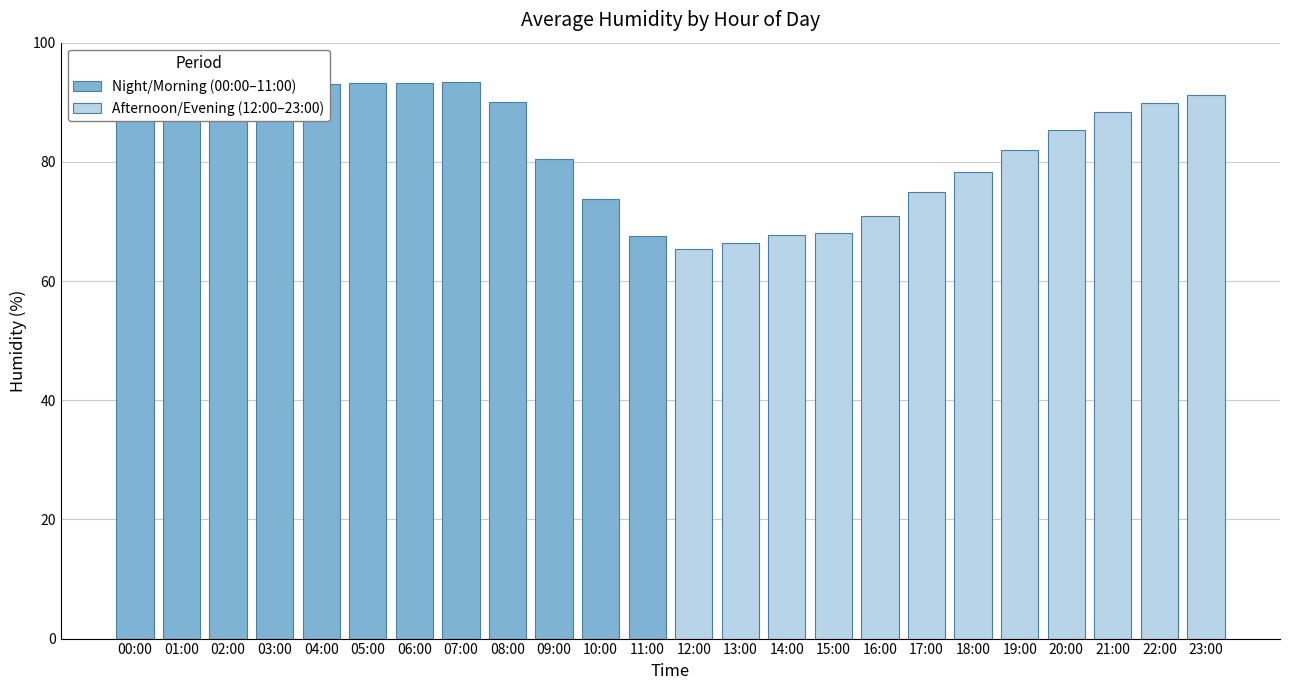

At which label does Night/Morning (00:00–11:00) reach its minimum?

11:00